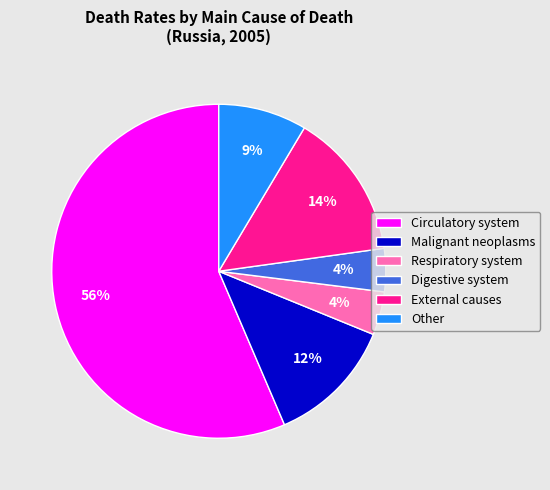

Which slice is the largest?

Circulatory system